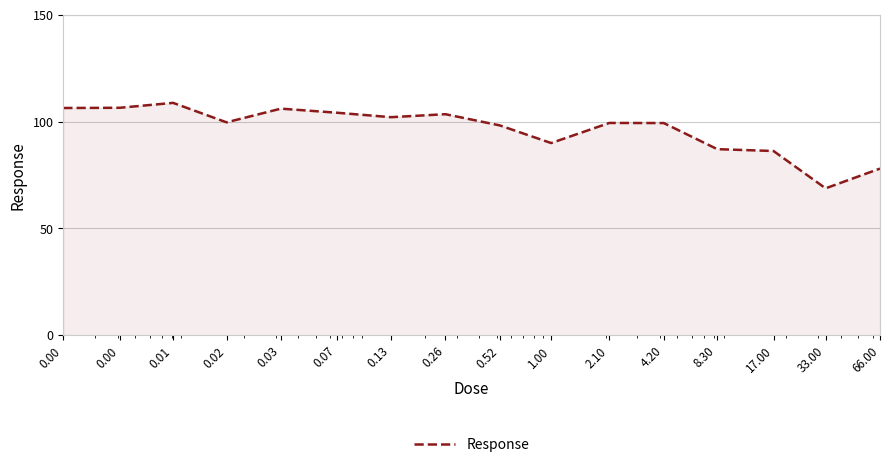

What is the smallest value displayed?

68.8